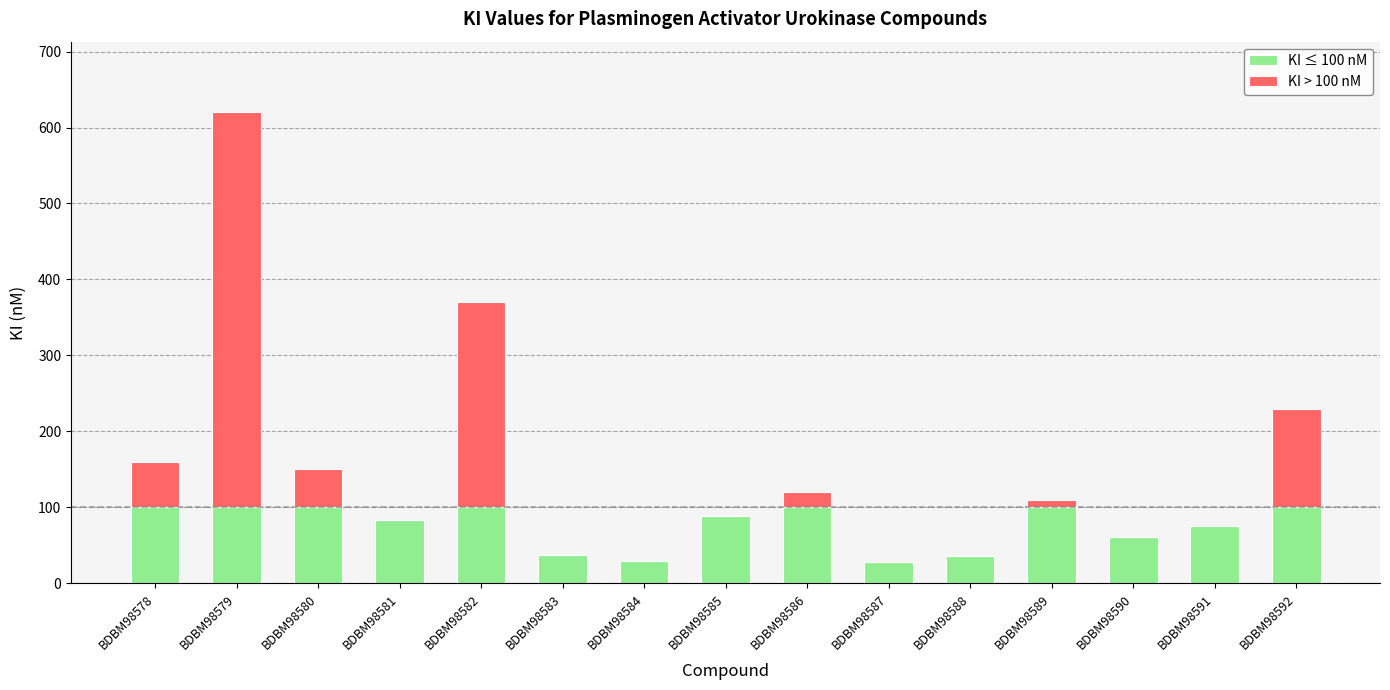

At which category is the sum across all series the highest?

BDBM98579